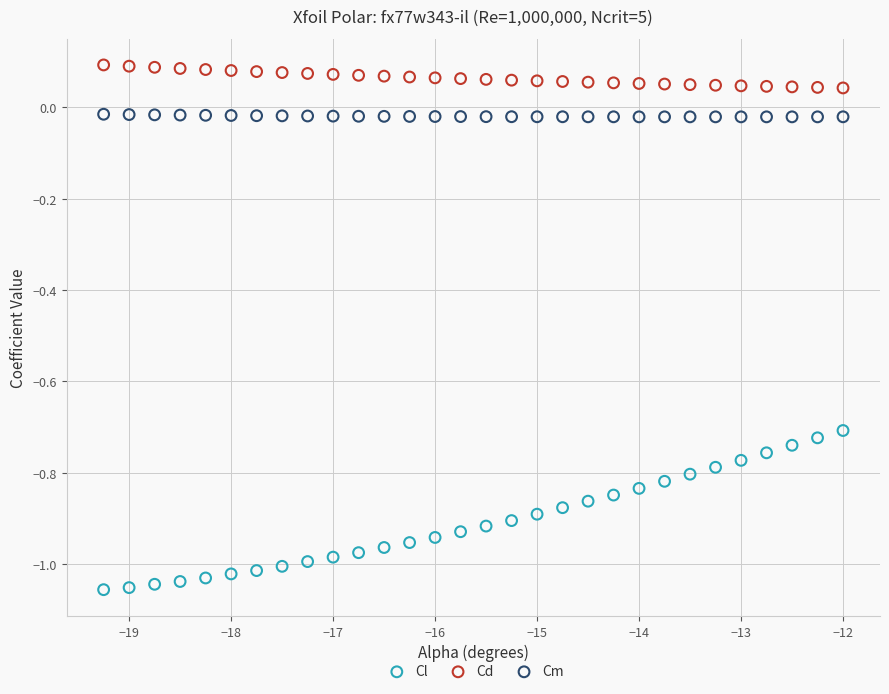

Across all data points, what is the range of X values (max minus min)?

7.2